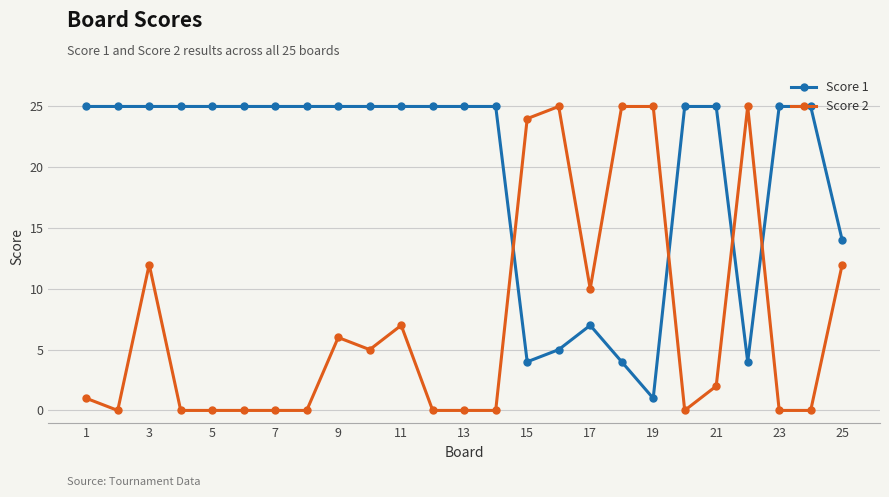

Which series has the largest range (max minus min)?

Score 2